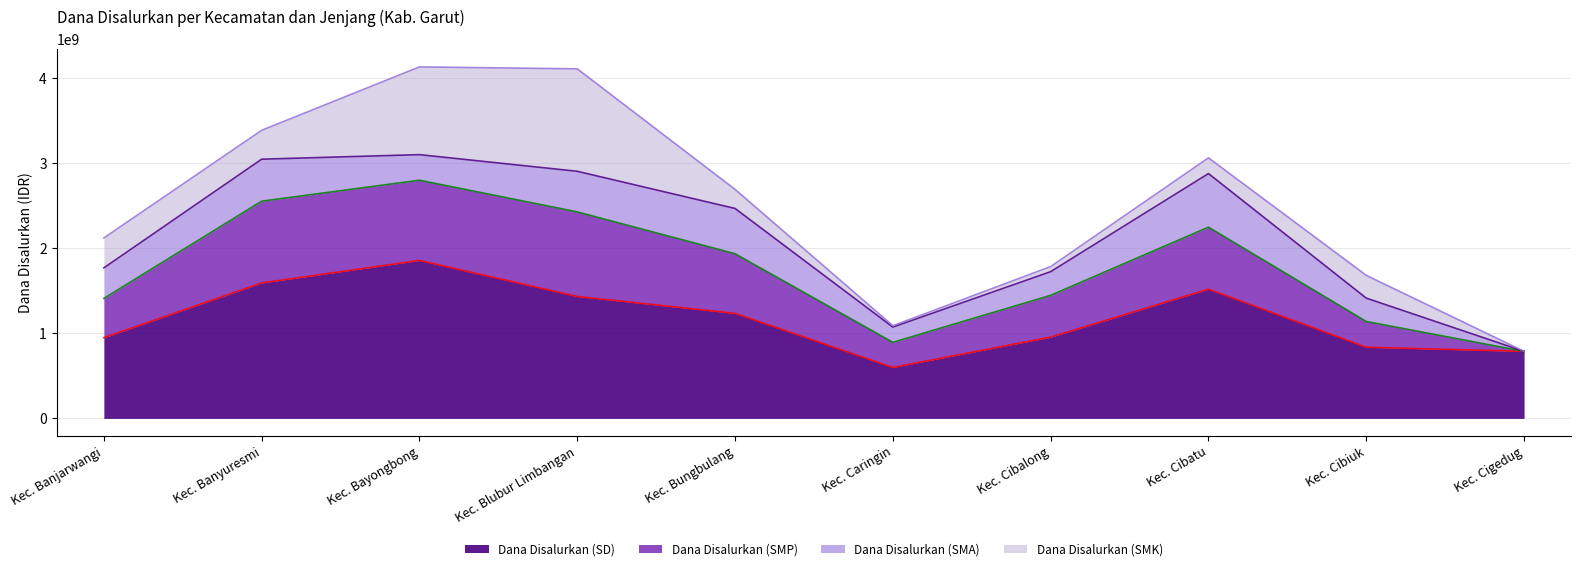

Rank the categories by Dana Disalurkan (SD) value from lowest to highest.

Kec. Caringin, Kec. Cigedug, Kec. Cibiuk, Kec. Banjarwangi, Kec. Cibalong, Kec. Bungbulang, Kec. Blubur Limbangan, Kec. Cibatu, Kec. Banyuresmi, Kec. Bayongbong